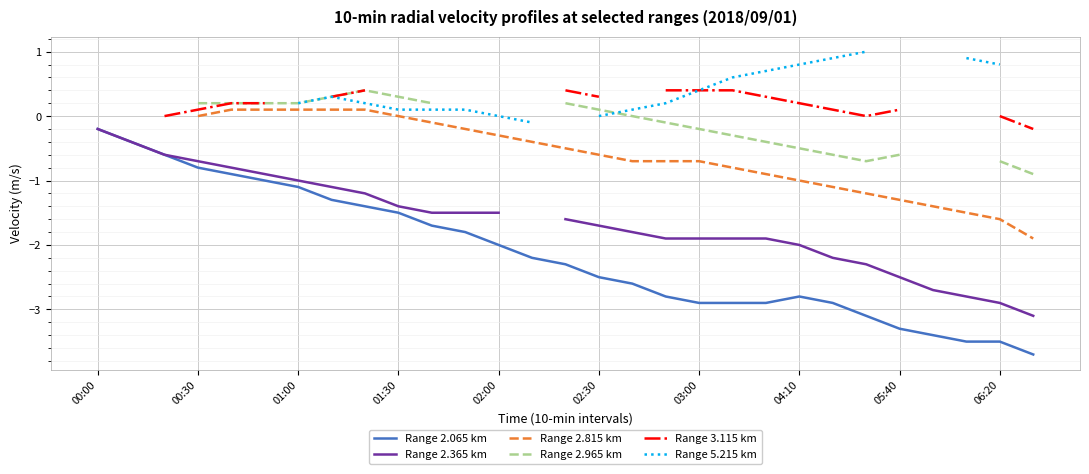

Which category has the highest value in the Range 2.065 km series?

00:00